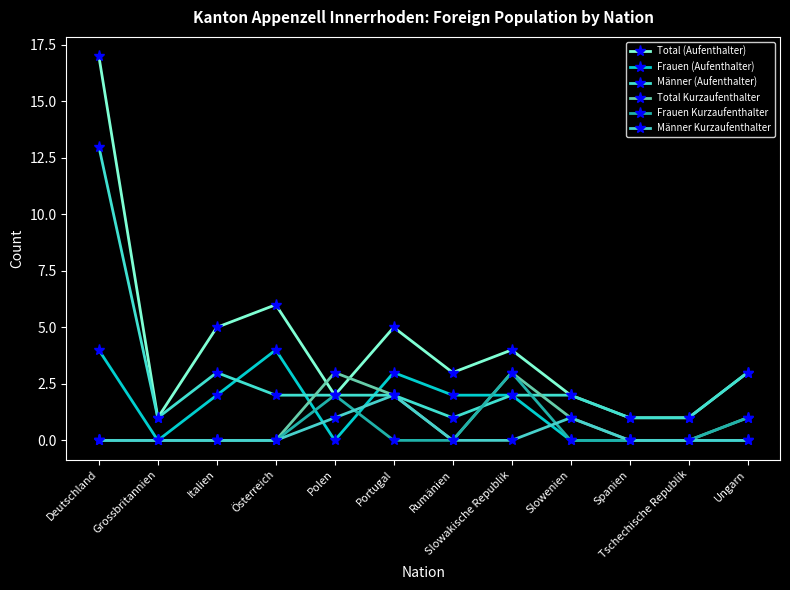

Count the number of categories in the chart.

12